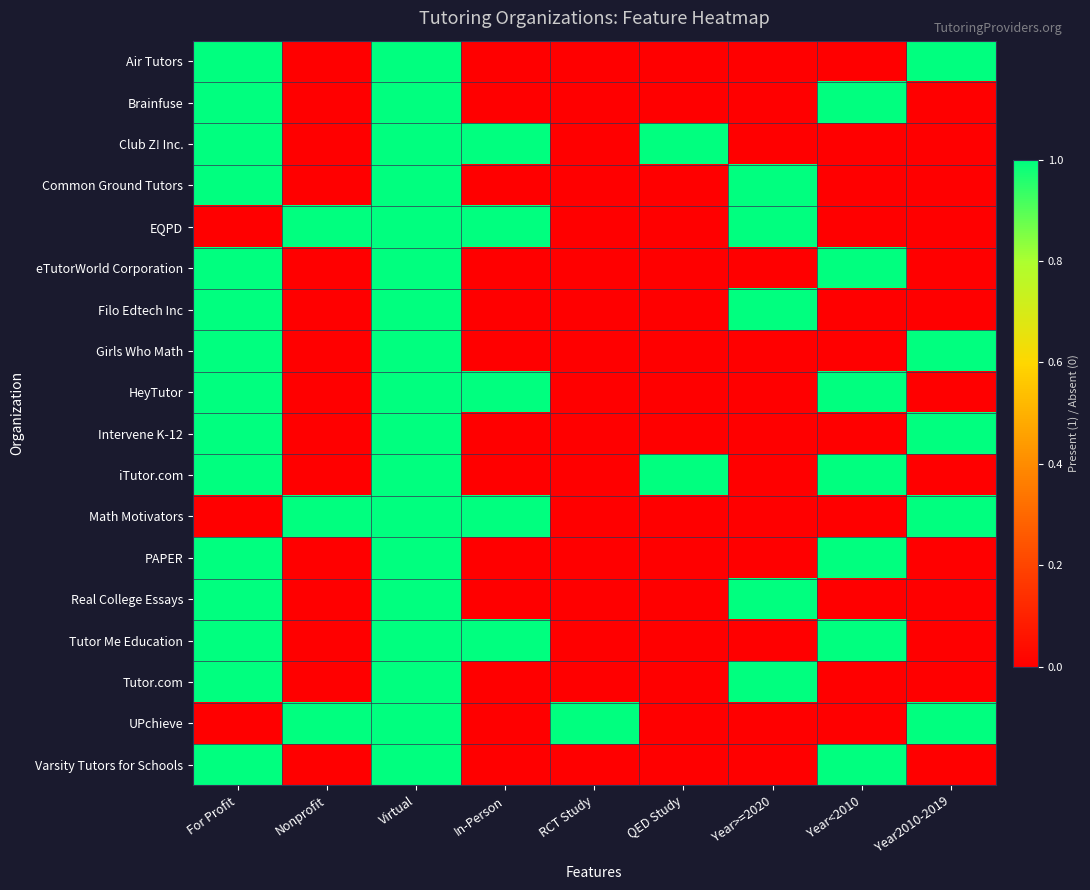

Which has a higher value, Virtual or Year>=2020?

Virtual